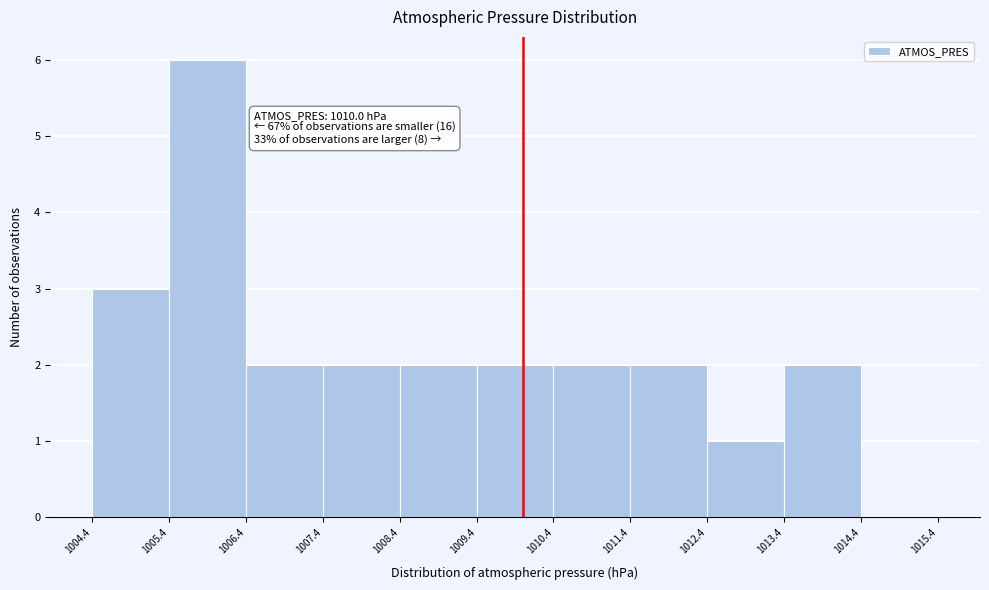

Over which range of the x-axis is the bar tallest?

1005.4 to 1006.4